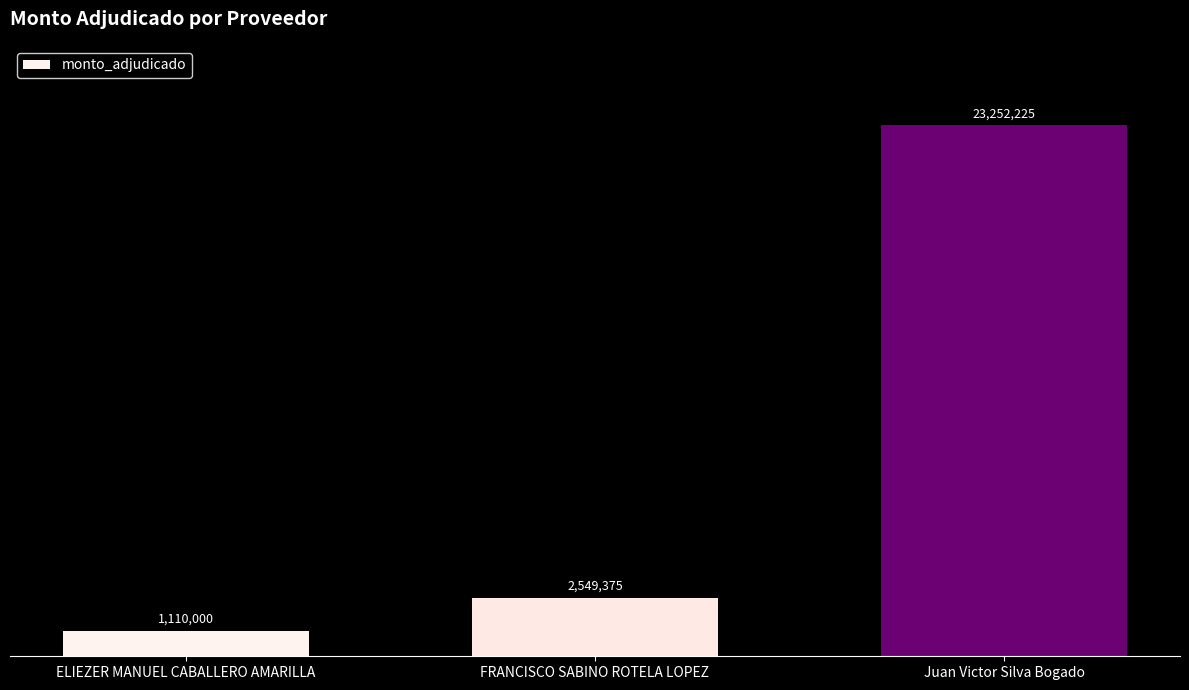

List the labels in order of value, largest first.

Juan Victor Silva Bogado, FRANCISCO SABINO ROTELA LOPEZ, ELIEZER MANUEL CABALLERO AMARILLA